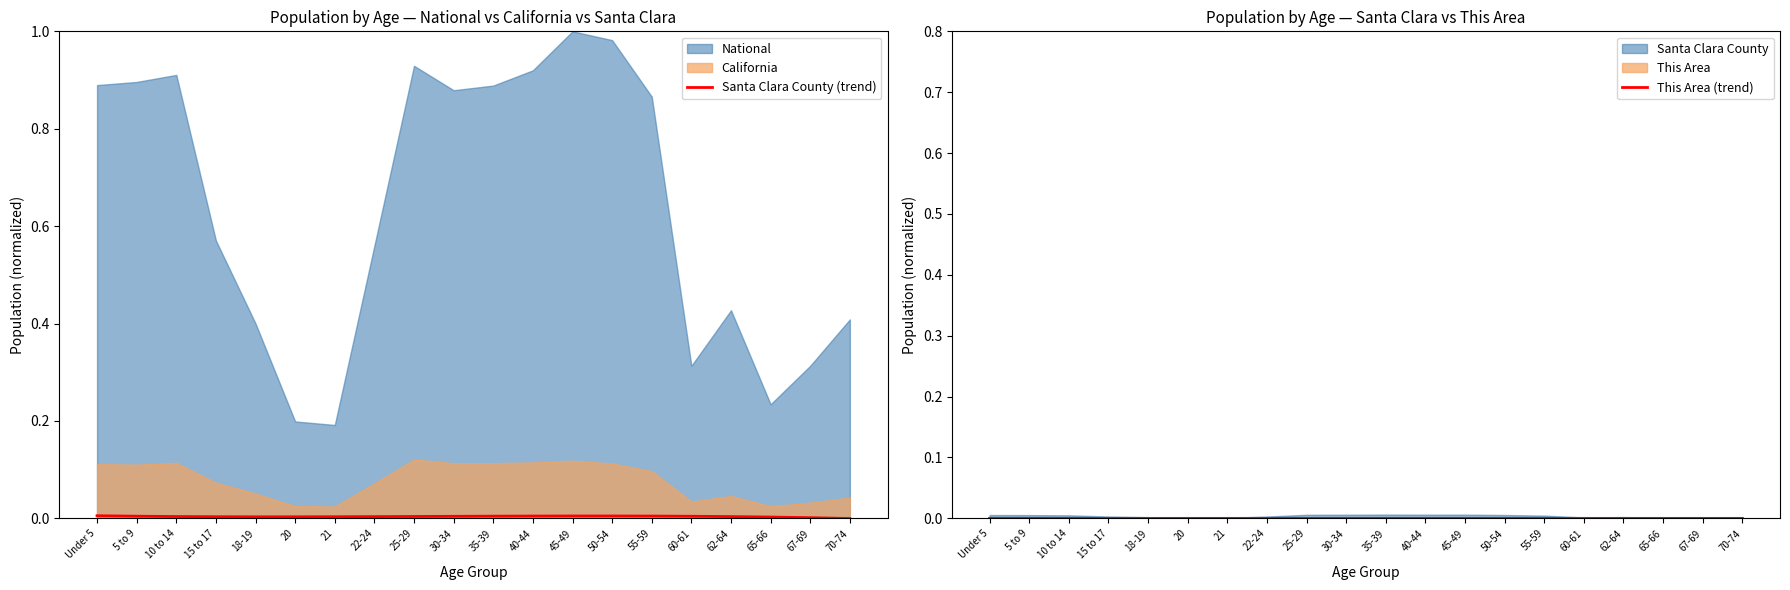

What position from the right is 67-69?

2